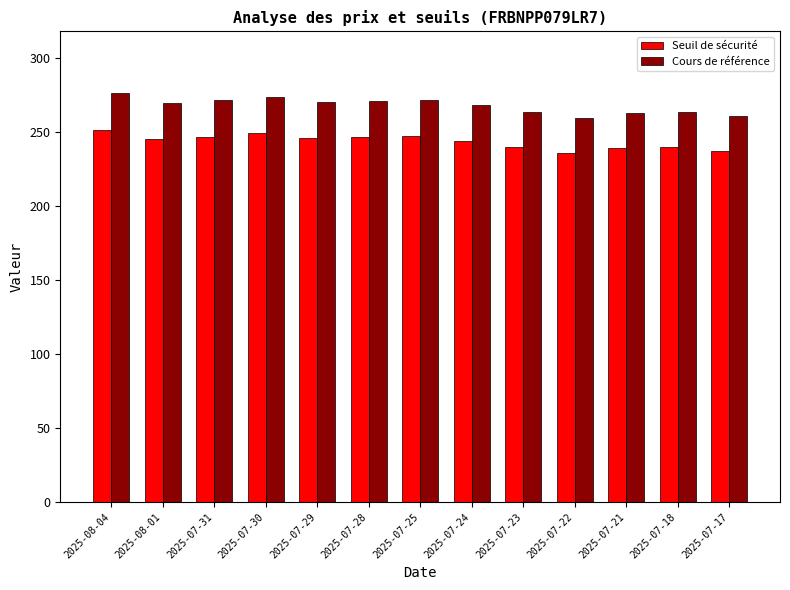

How many categories are shown in the chart?

13